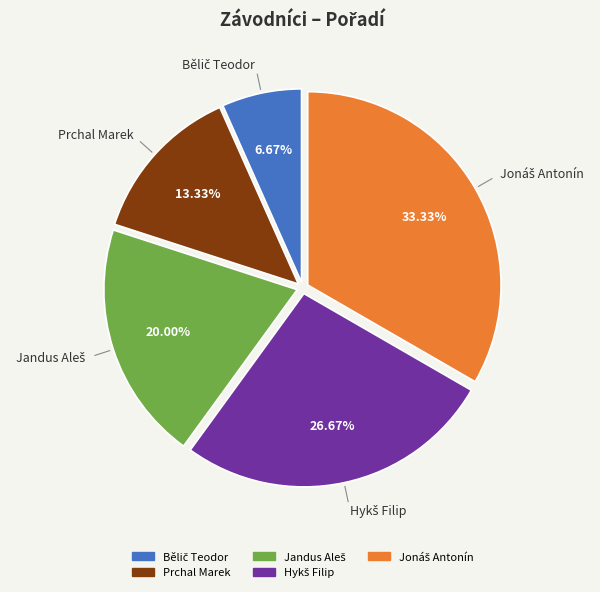

Is there any slice that represents more than half of the pie?

No